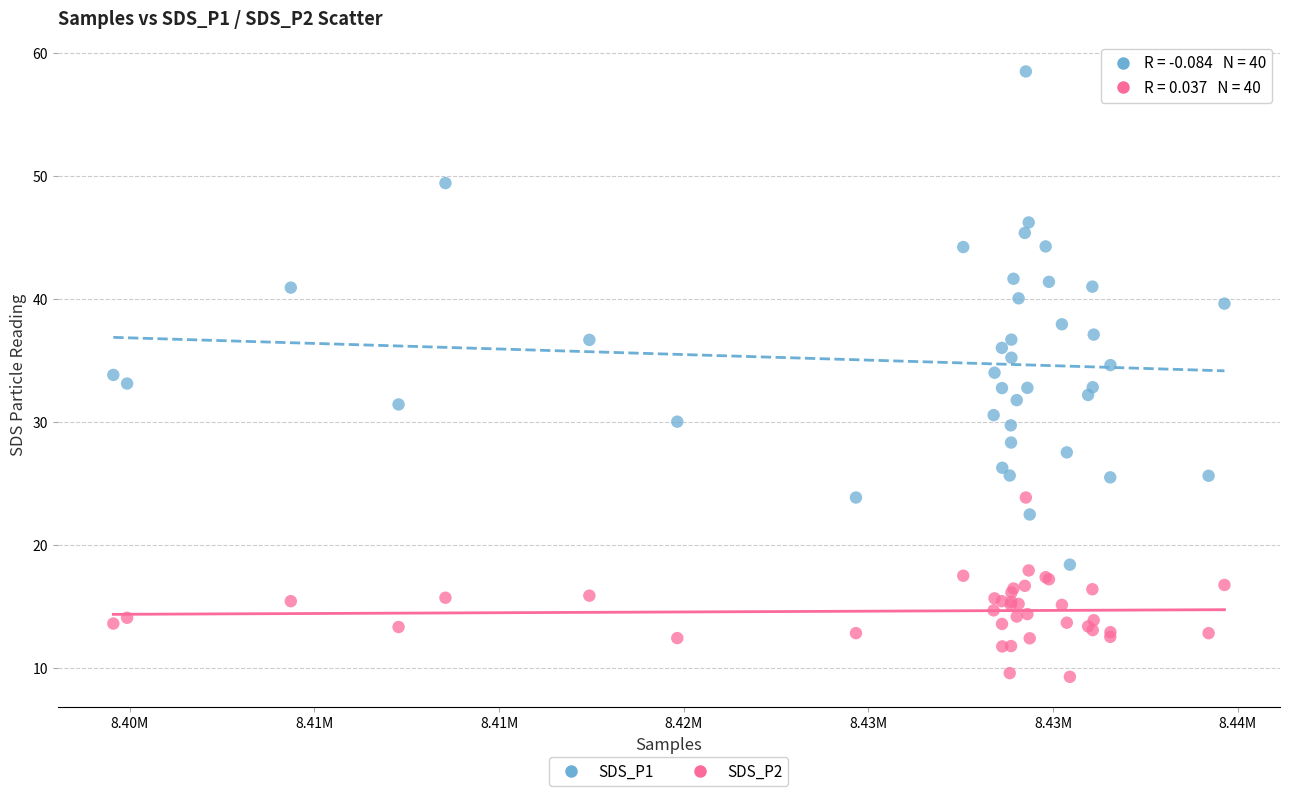

What is the X range (max minus min) for the scatter plot?

30090.0